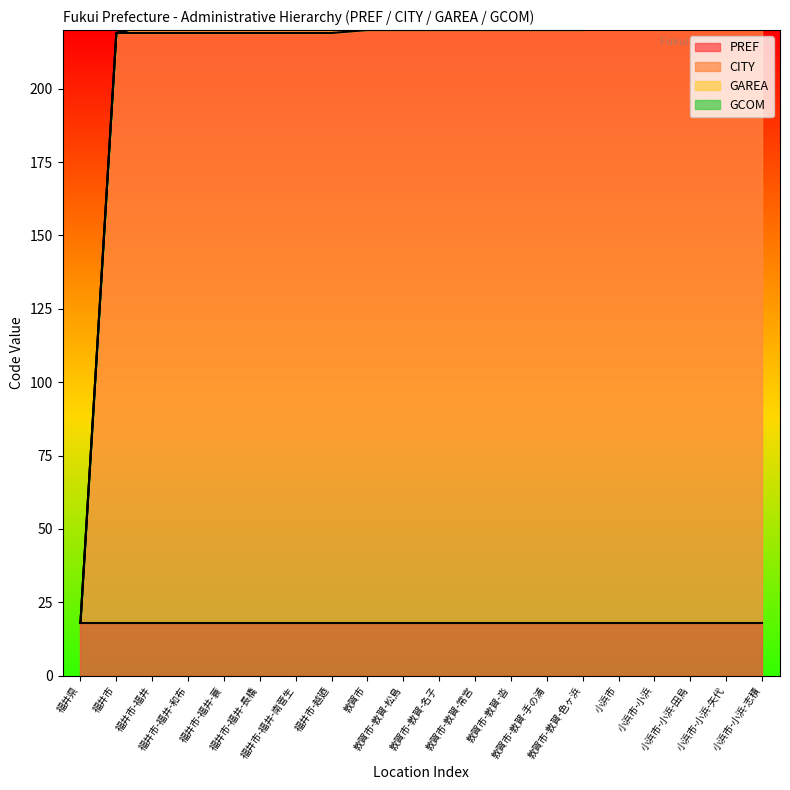

Does the chart have visible grid lines?

No